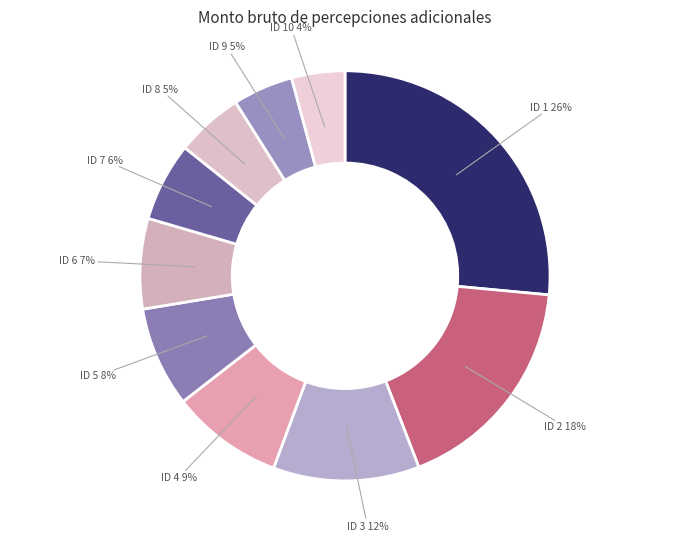

Count the number of slices in the pie.

10